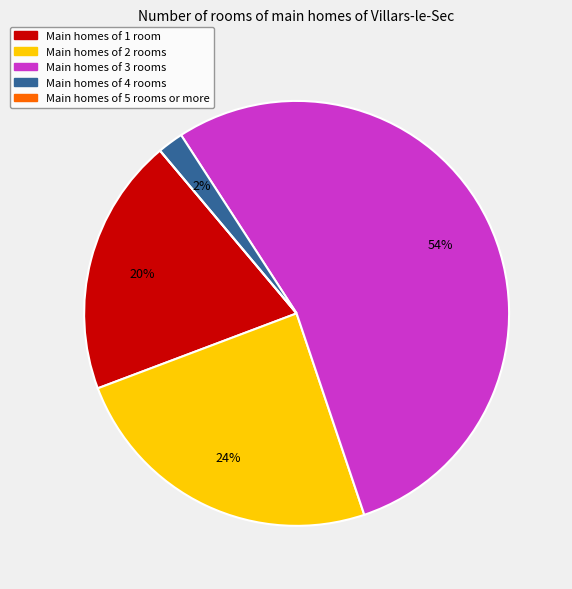

True or false: Main homes of 2 rooms accounts for 24% of the total.

True